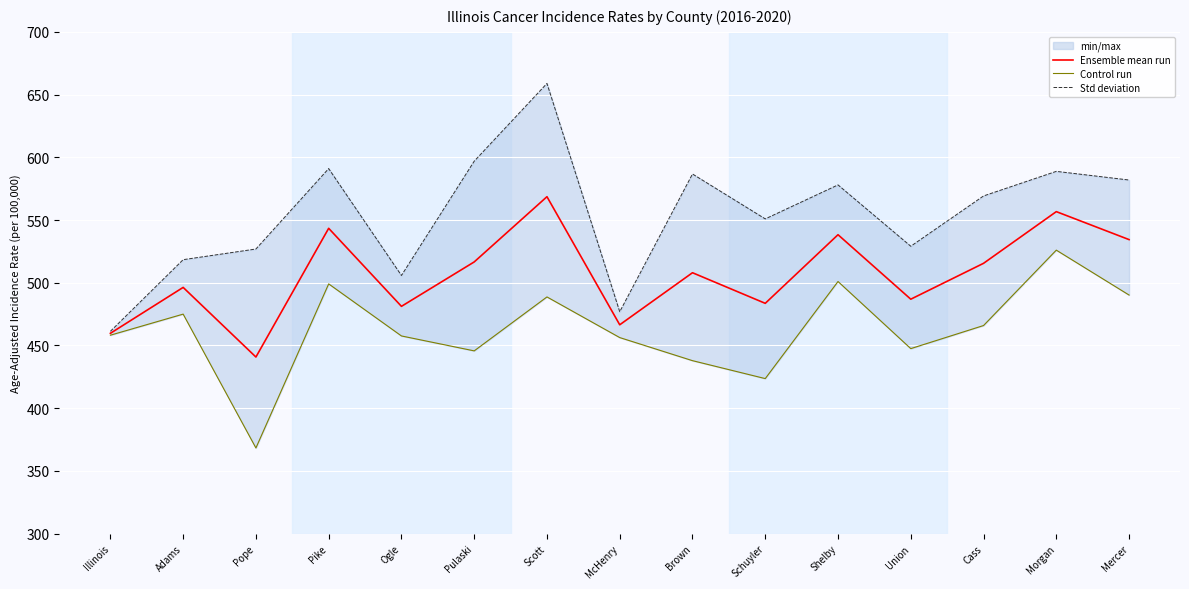

True or false: Std deviation and Ensemble mean run cross at least once.

False